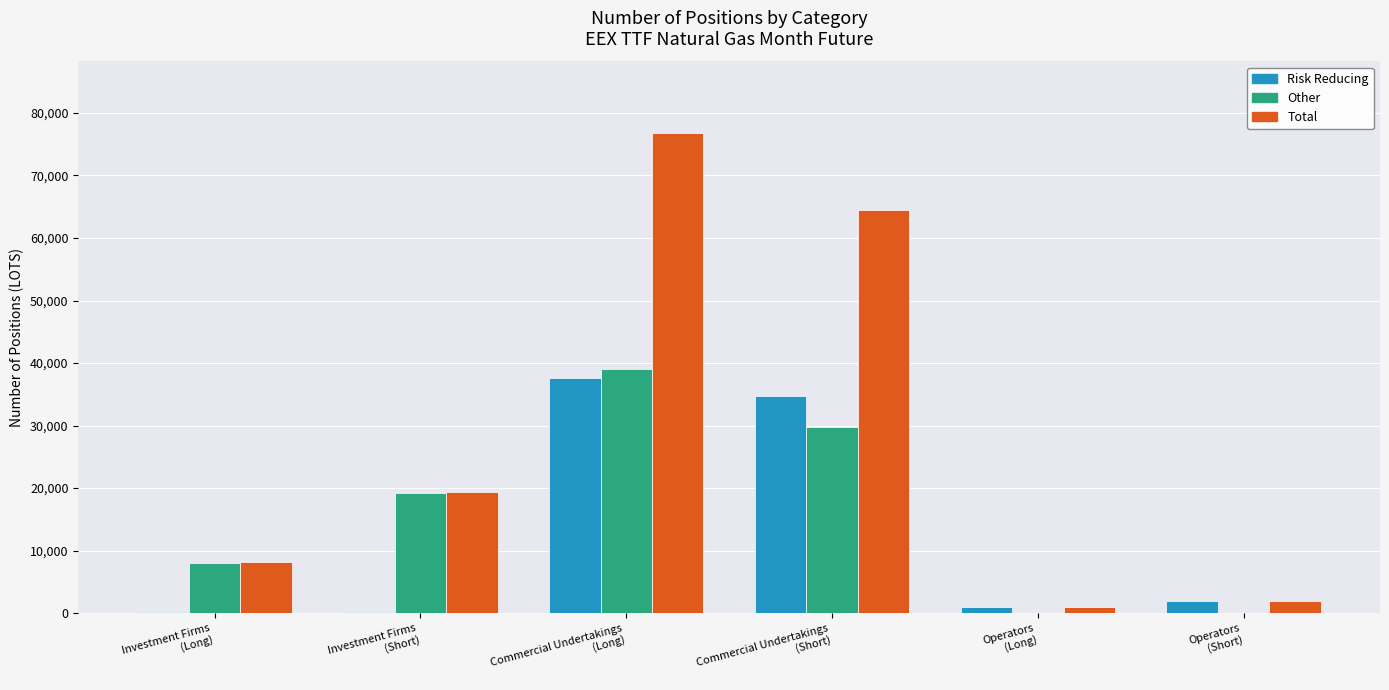

What is the sum of all Other values?

96001.3